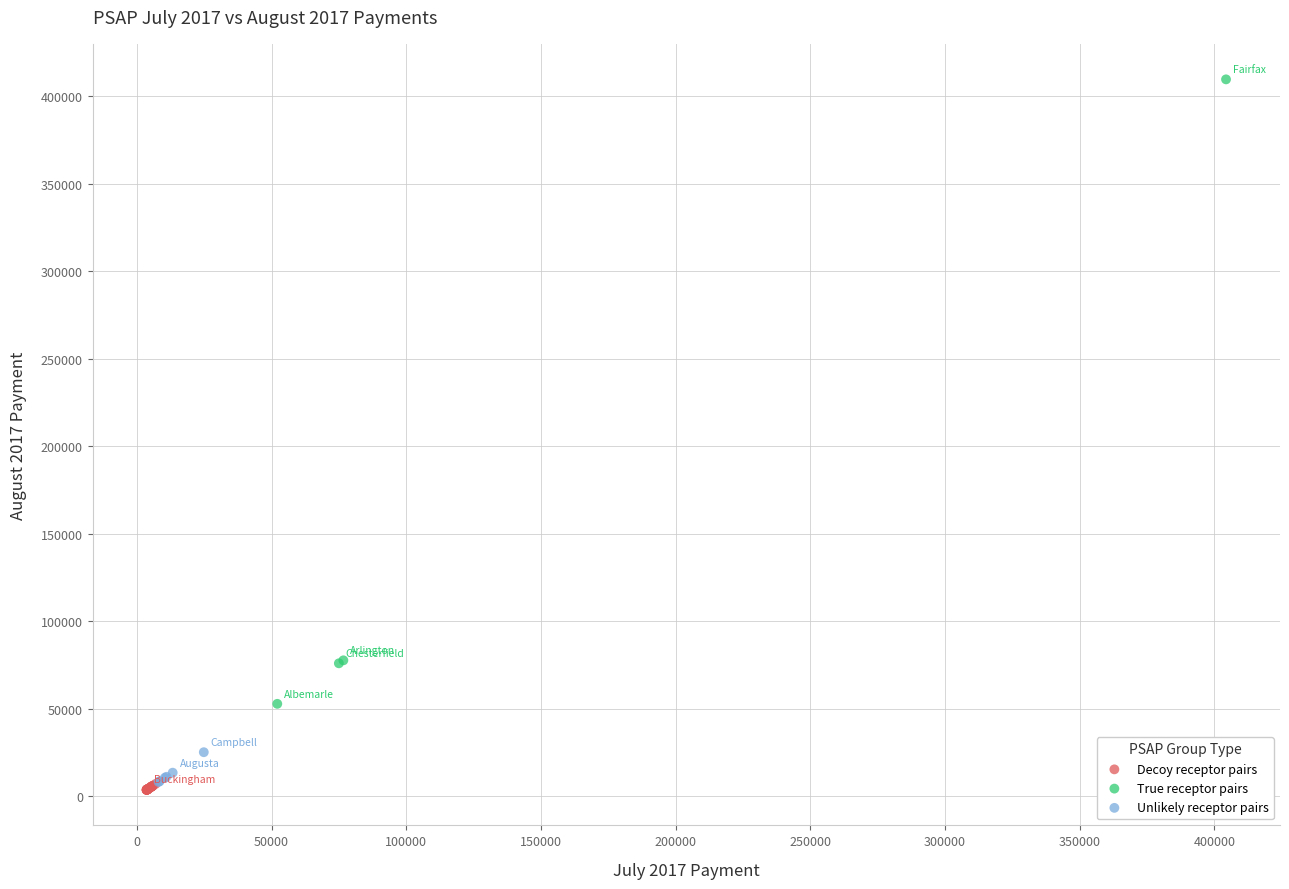

Which series contains the highest Y value?

True receptor pairs